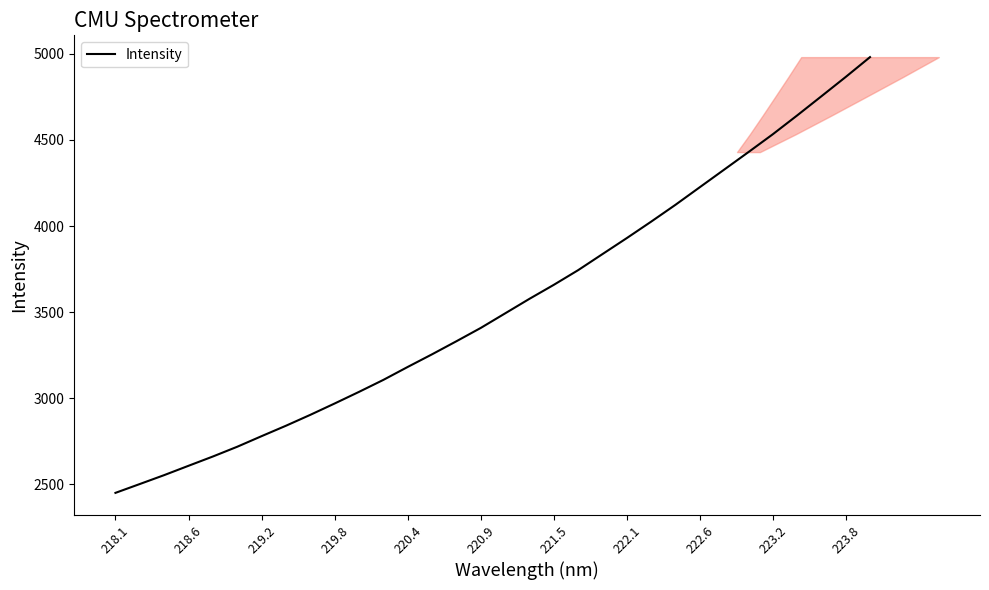

Reading left to right, list all the values displayed in this chart.

2450.4	2501.8	2553.5	2607.8	2661.7	2718.4	2779.9	2840.4	2903.7	2969.7	3037.2	3106.8	3181.9	3255.4	3331.1	3408.5	3493.0	3577.5	3658.7	3743.9	3837.2	3930.2	4025.6	4123.4	4225.6	4327.5	4429.5	4533.0	4642.1	4753.6	4865.9	4981.1